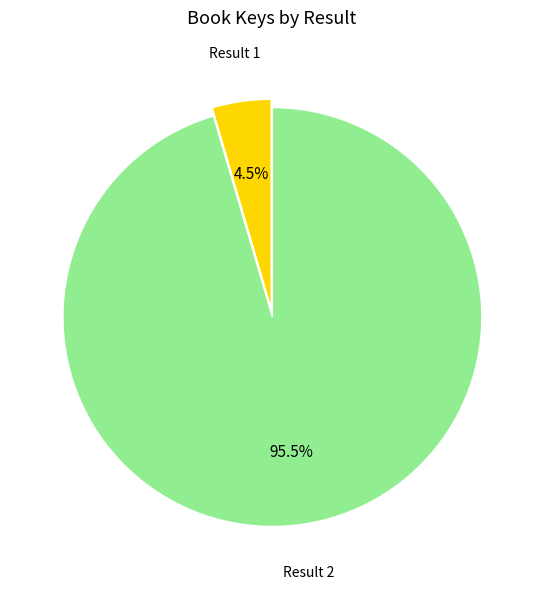

Does any single category account for the majority?

Yes